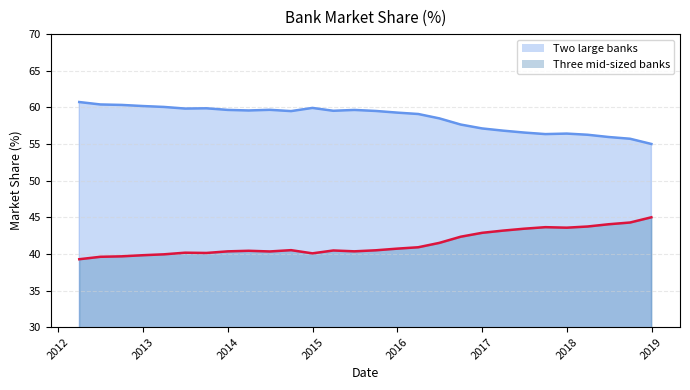

What is the average value of the Two large banks series?

58.5